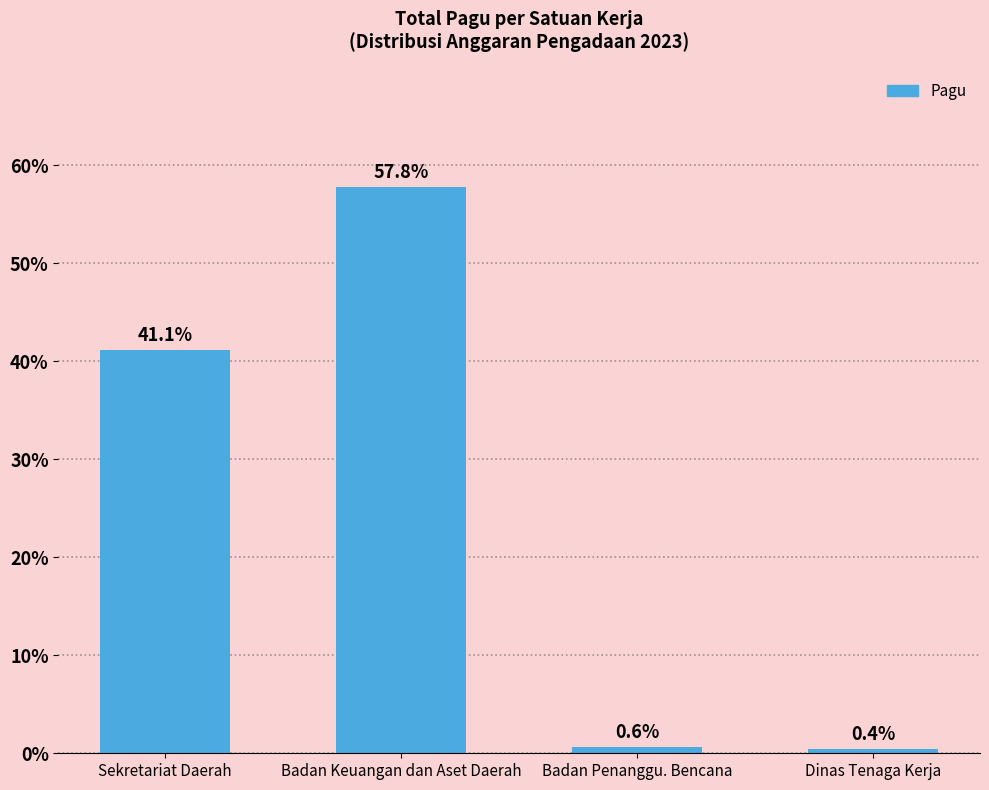

What is the sum of the values at Badan Penanggu. Bencana and Badan Keuangan dan Aset Daerah?

58.4